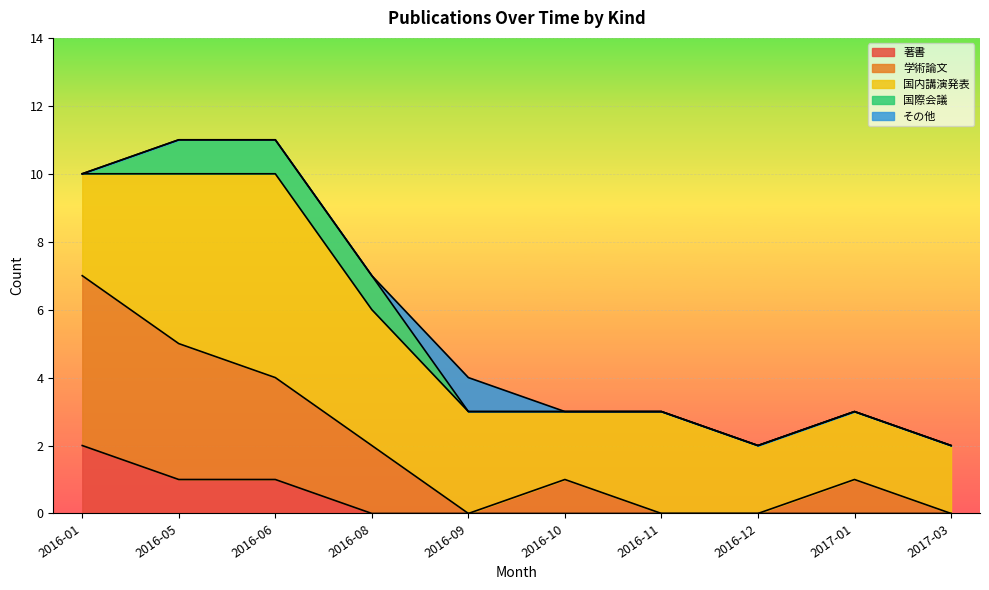

How many values in その他 are above zero?

1